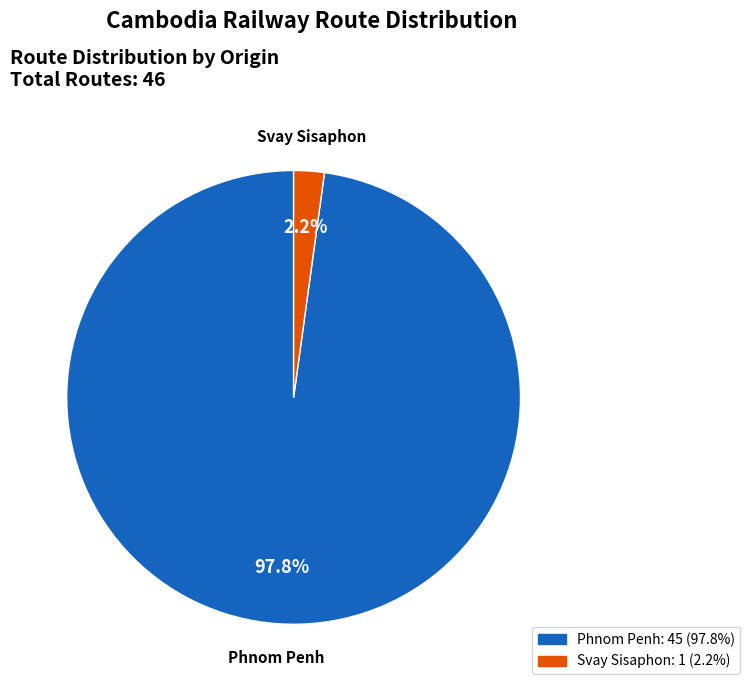

To the nearest percent, what is the average slice percentage?

50%